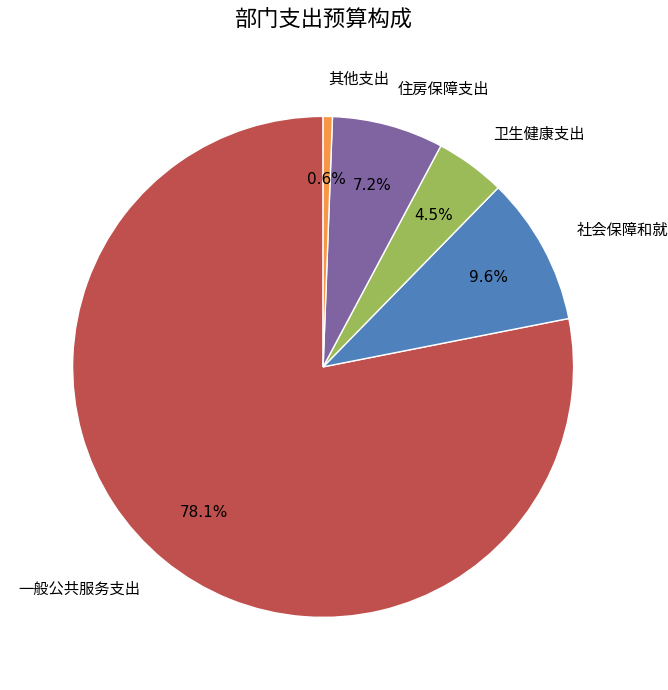

How many segments does this pie chart have?

5